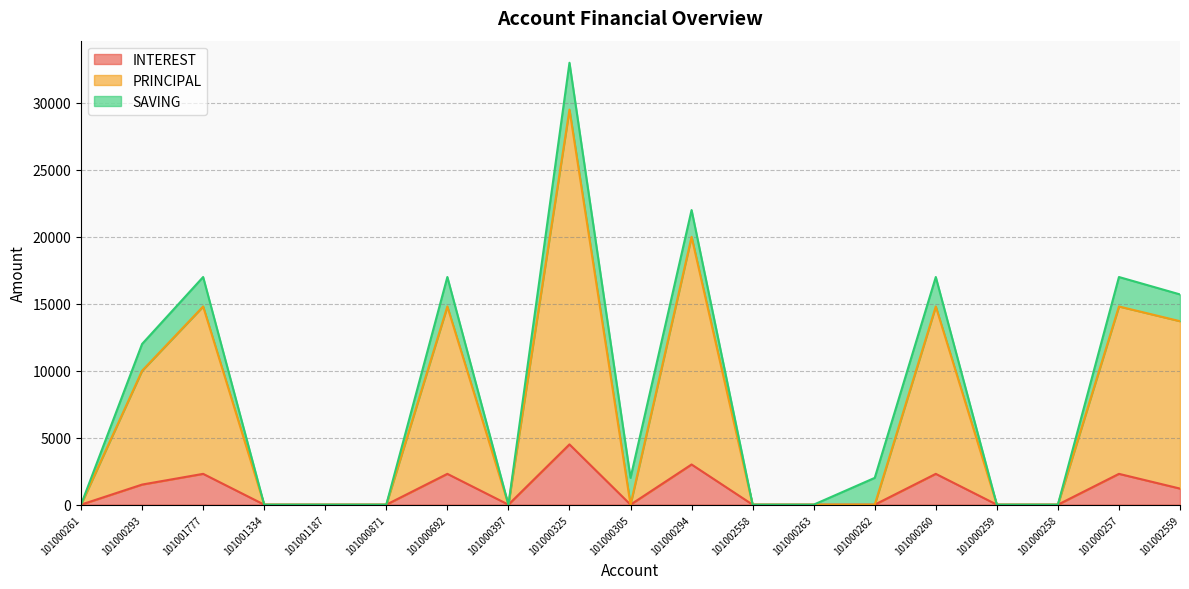

Is the value of PRINCIPAL at 101000262 greater than the value of INTEREST at 101000260?

No